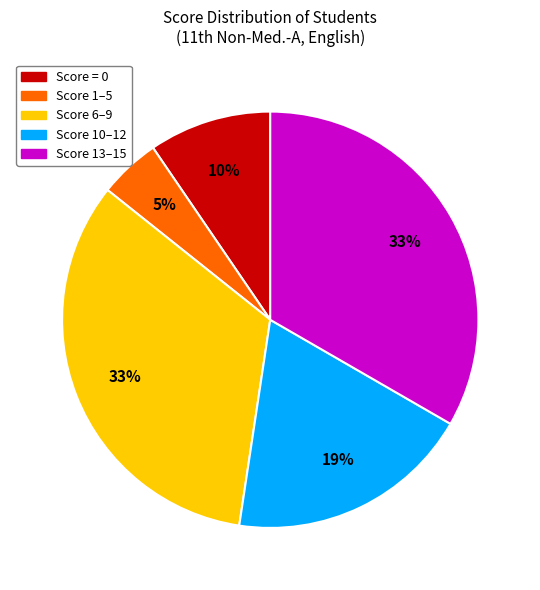

To the nearest percent, what is the average slice percentage?

20%